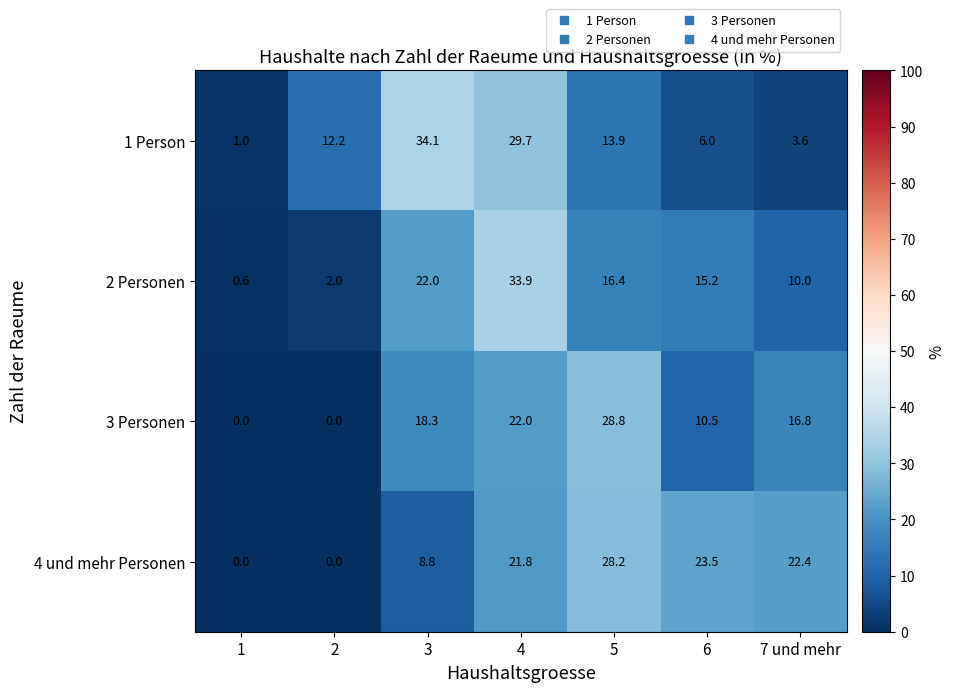

Which series has the largest range (max minus min)?

2 Personen